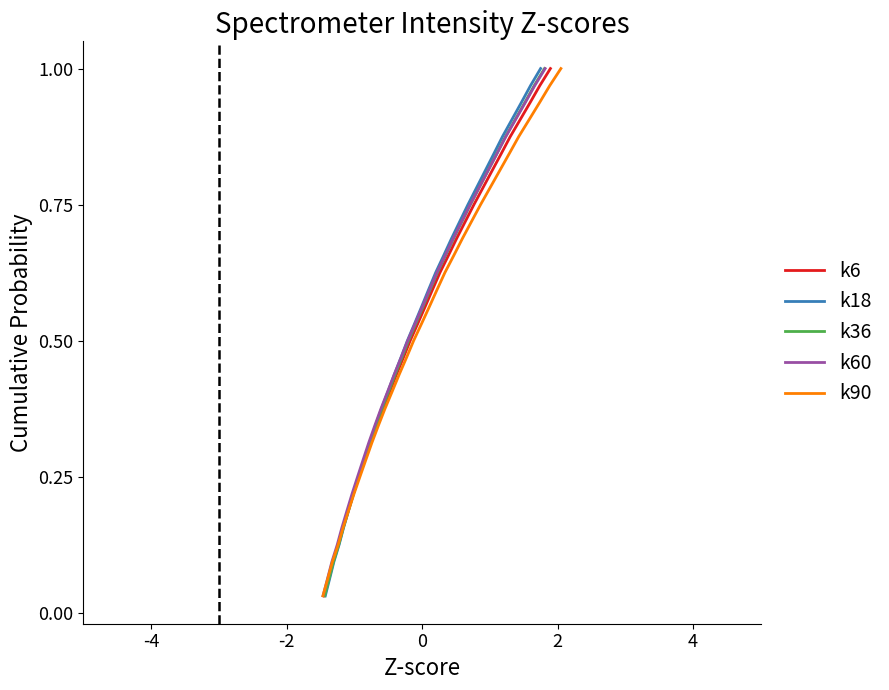

At how many categories does at least one series exceed 0?

32